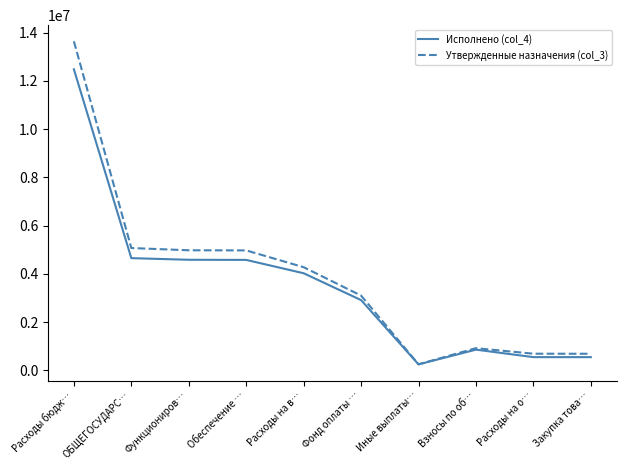

Which category has the lowest value in the Исполнено (col_4) series?

Иные выплаты…